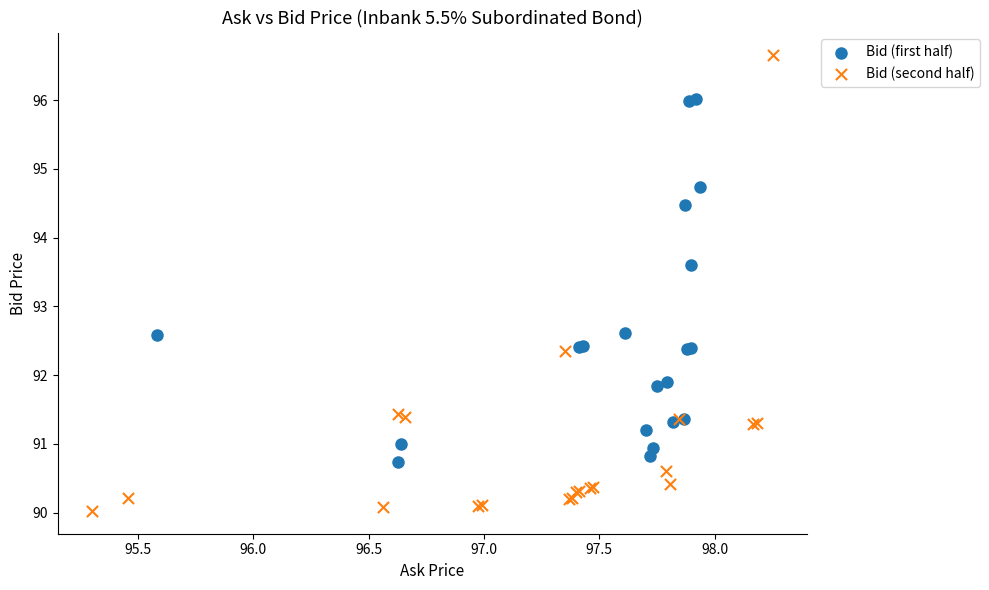

Which series reaches the minimum Y coordinate?

Bid (second half)